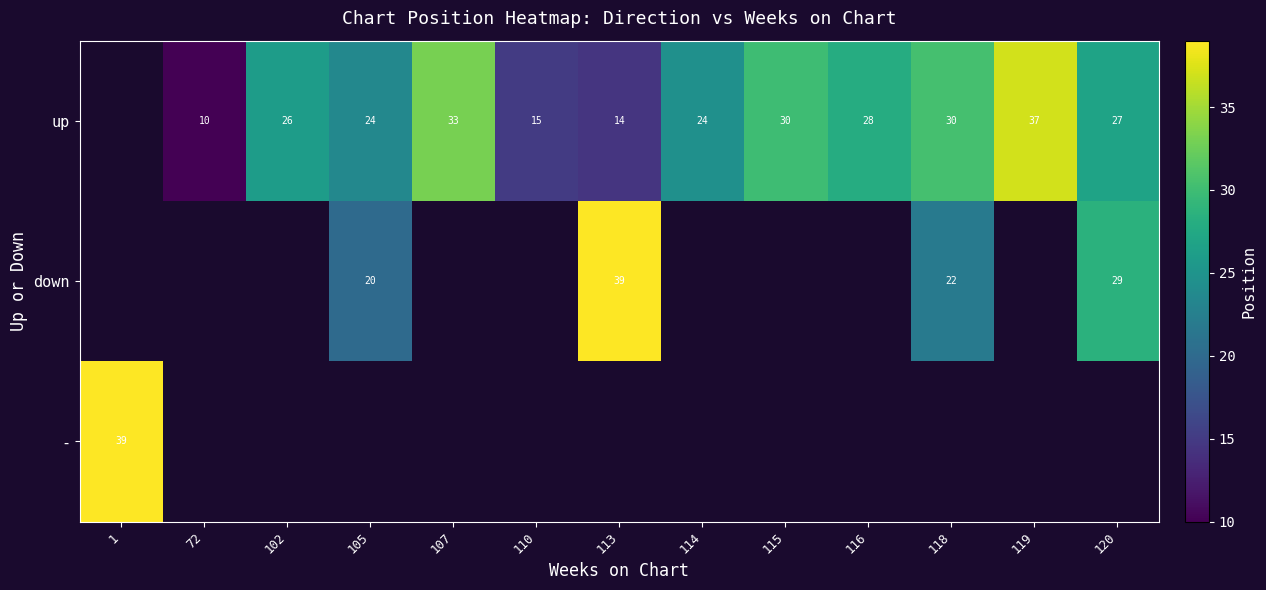

What is the greatest value displayed?

39.0